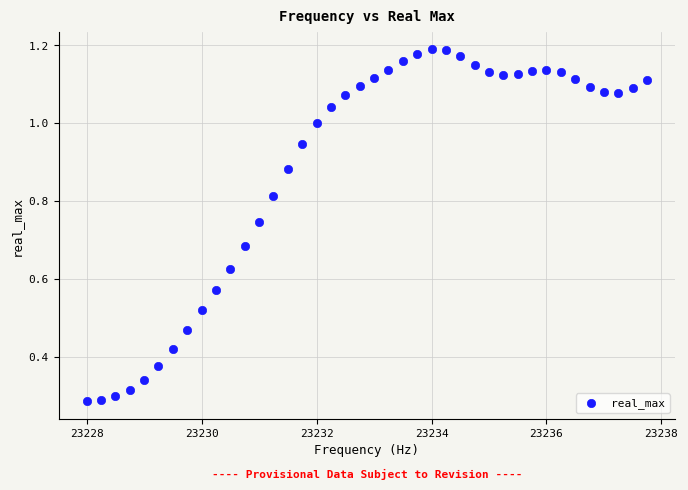

What is the range of X values (max minus min)?

9.8